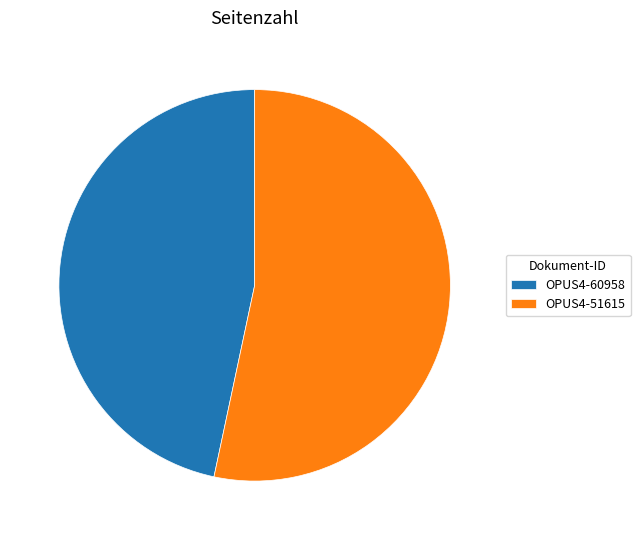

Rank the categories by value from lowest to highest.

OPUS4-60958, OPUS4-51615